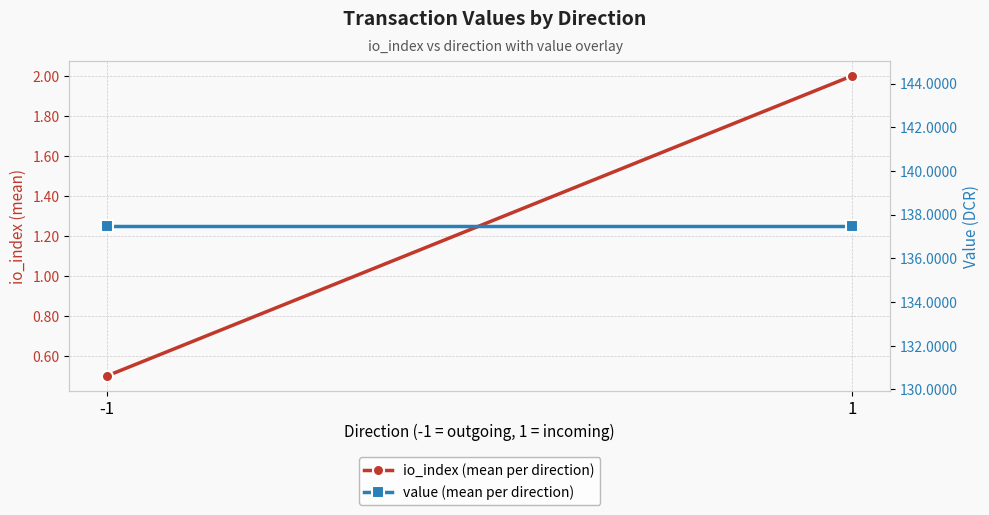

How many data points does each series have?

2